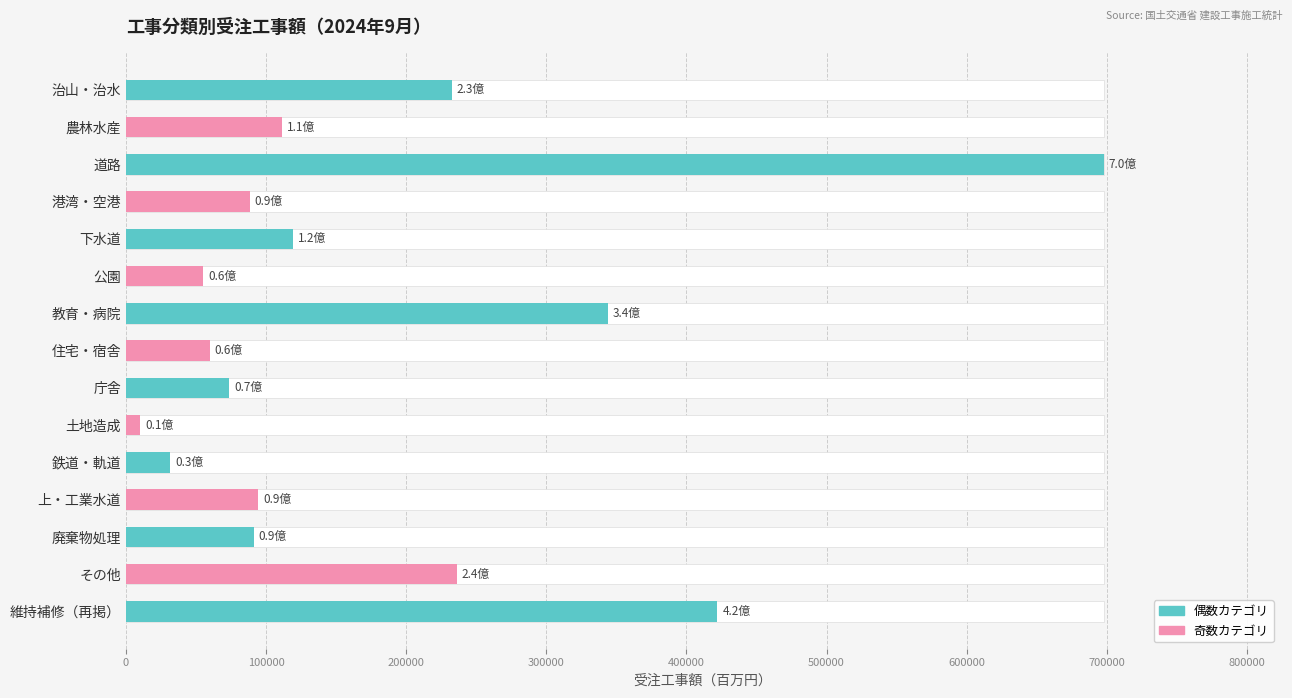

How many data points does each series have?

15